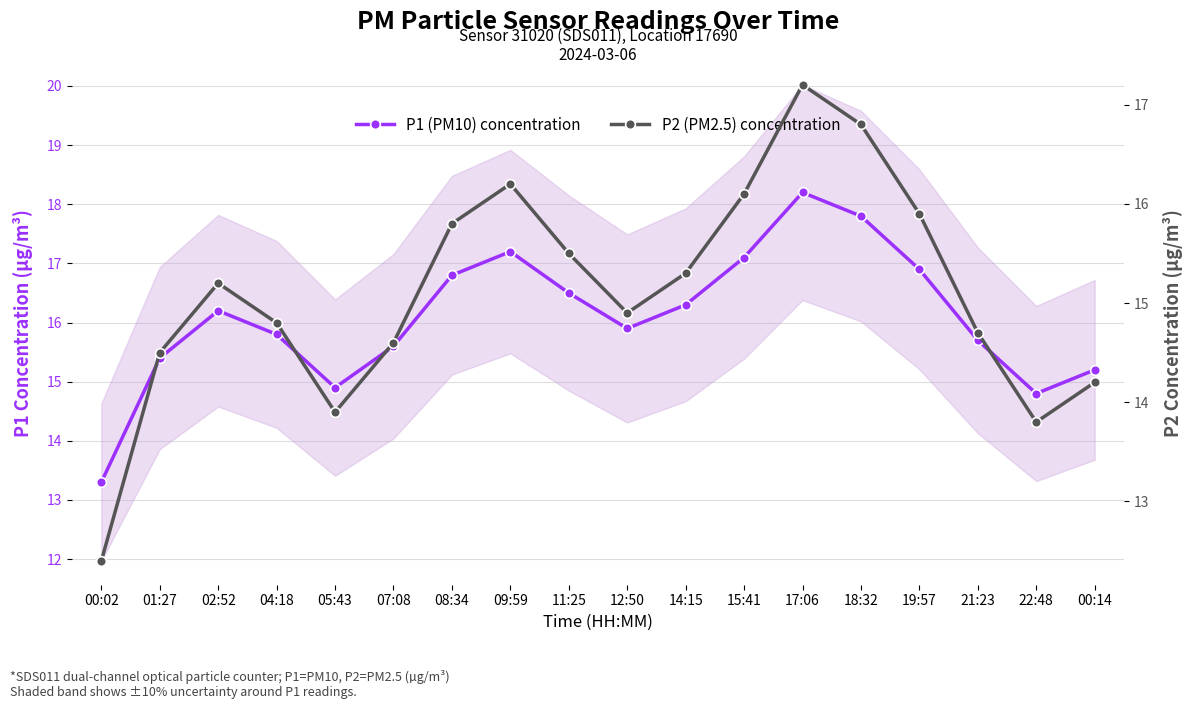

How many data points in P2 (PM2.5) concentration are above 15?

9